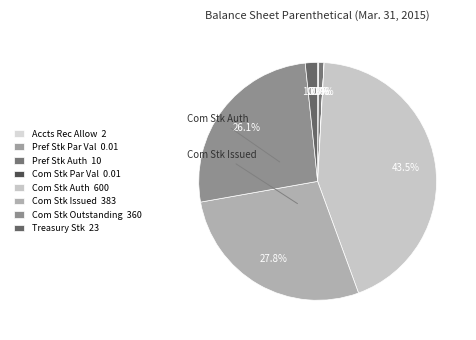

How many slices are in this pie chart?

8